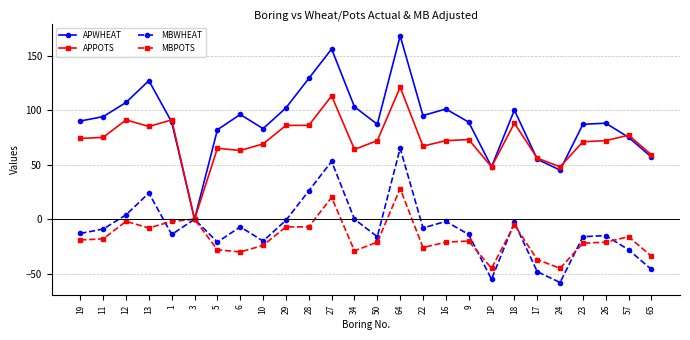

Reading left to right, transcribe all the data shown in this chart.

APWHEAT: 19=90	11=94	12=107	13=127	1=89	3=0	5=82	6=96	10=83	29=102	28=129	27=156	34=103	50=87	64=168	22=95	16=101	9=89	1P=48	18=100	17=55	24=45	23=87	26=88	57=75	65=57
APPOTS: 19=74	11=75	12=91	13=85	1=91	3=0	5=65	6=63	10=69	29=86	28=86	27=113	34=64	50=72	64=121	22=67	16=72	9=73	1P=48	18=88	17=56	24=48	23=71	26=72	57=77	65=59
MBWHEAT: 19=-13	11=-9	12=4	13=24	1=-14	3=0	5=-21	6=-7	10=-20	29=-1	28=26	27=53	34=0	50=-16	64=65	22=-8	16=-2	9=-14	1P=-55	18=-3	17=-48	24=-58	23=-16	26=-15	57=-28	65=-46
MBPOTS: 19=-19	11=-18	12=-2	13=-8	1=-2	3=0	5=-28	6=-30	10=-24	29=-7	28=-7	27=20	34=-29	50=-21	64=28	22=-26	16=-21	9=-20	1P=-45	18=-5	17=-37	24=-45	23=-22	26=-21	57=-16	65=-34